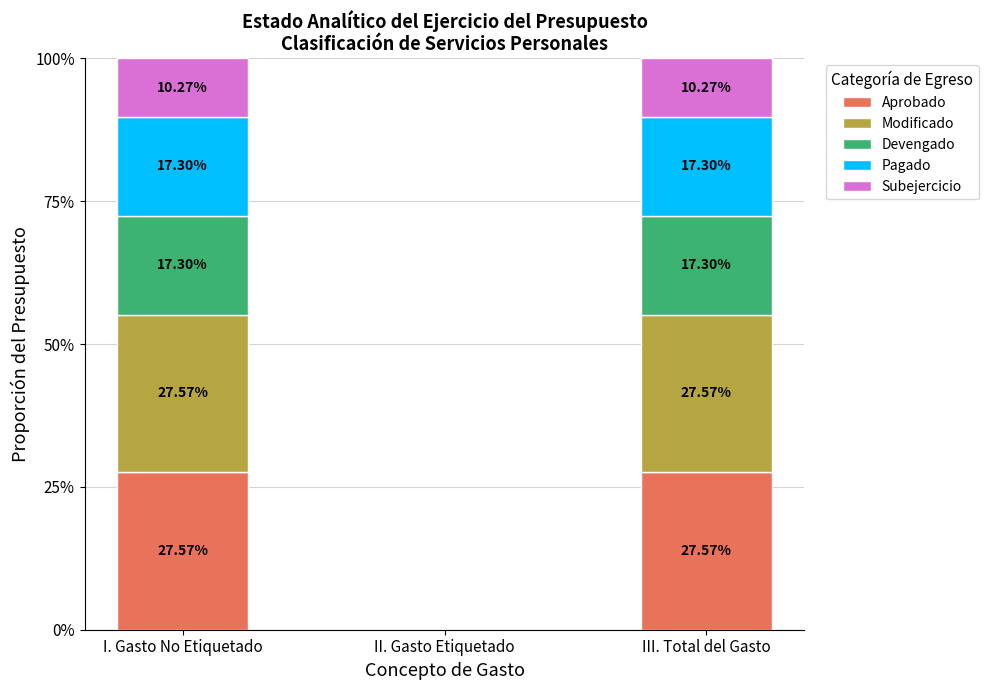

What is the sum of all Aprobado values?

55.1